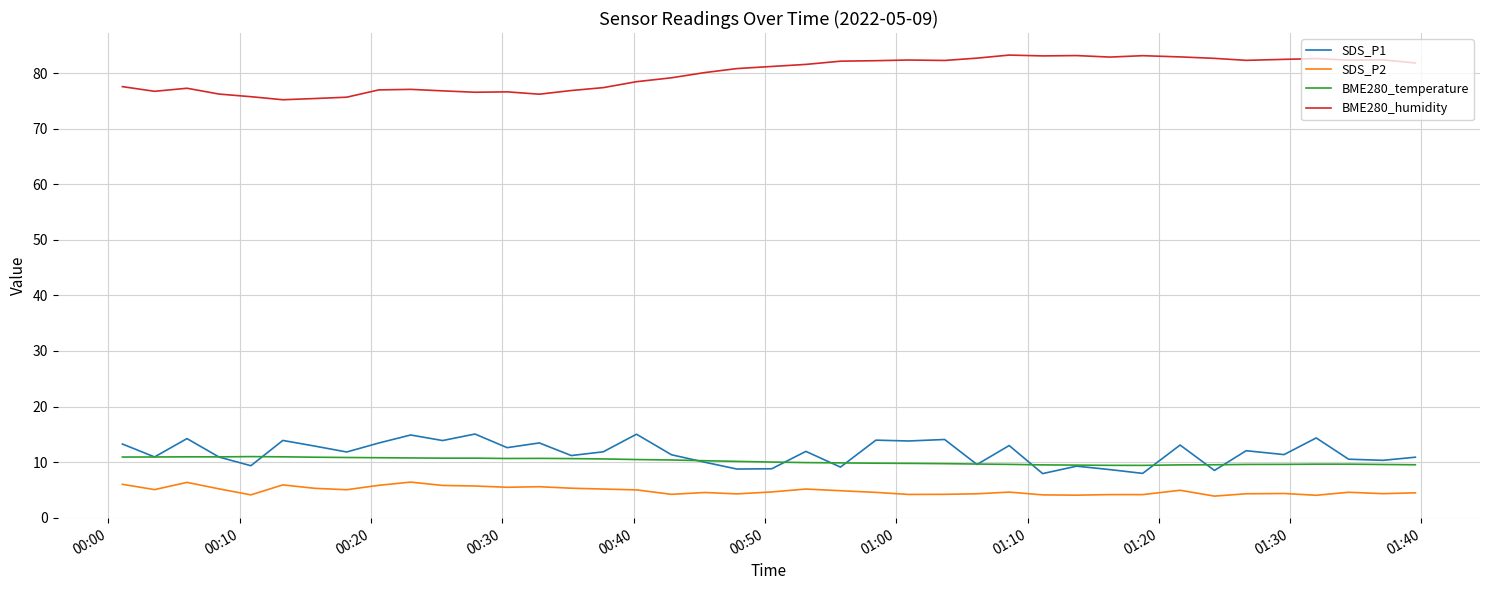

What is the highest value of the SDS_P1 series?

15.1